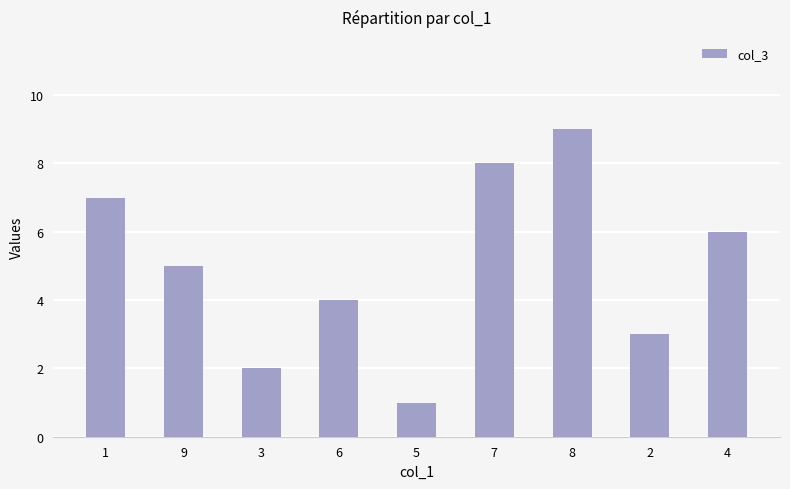

The value at 1 is 12. True or false?

False